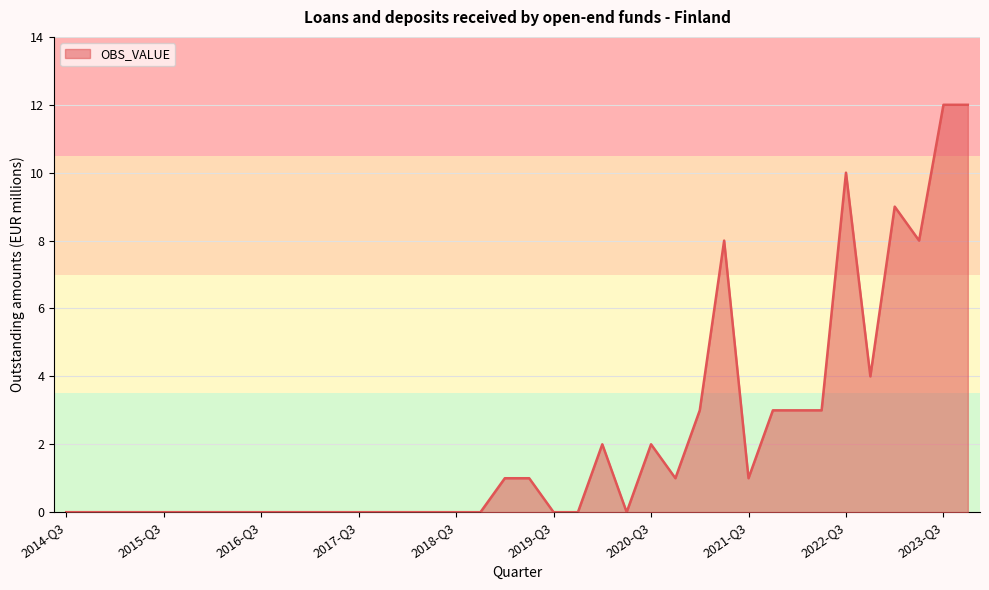

Reading right to left, what are all the values shown in this chart?

12	12	8	9	4	10	3	3	3	1	8	3	1	2	0	2	0	0	1	1	0	0	0	0	0	0	0	0	0	0	0	0	0	0	0	0	0	0